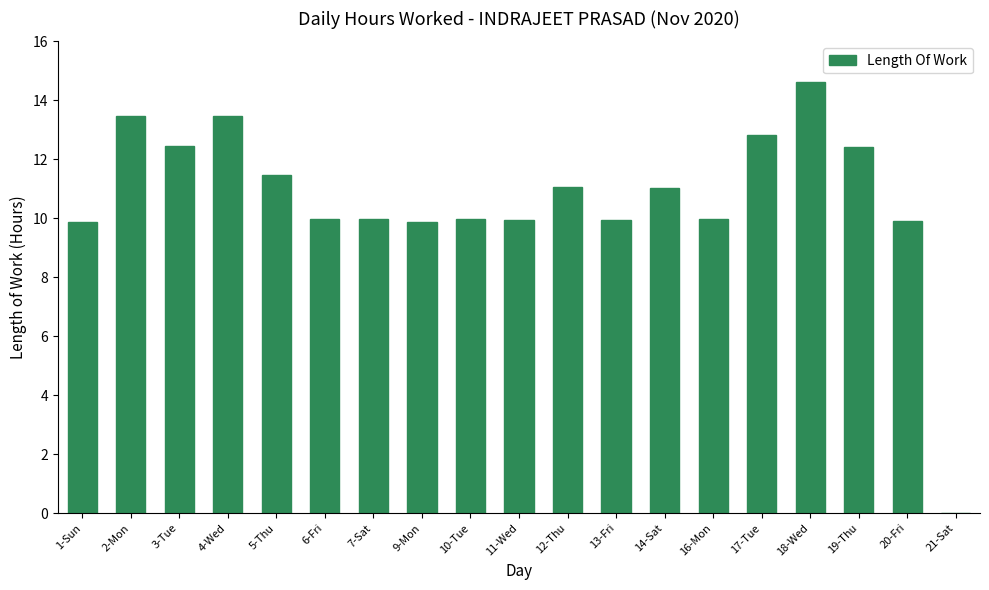

What is the maximum value shown in the chart?

14.6